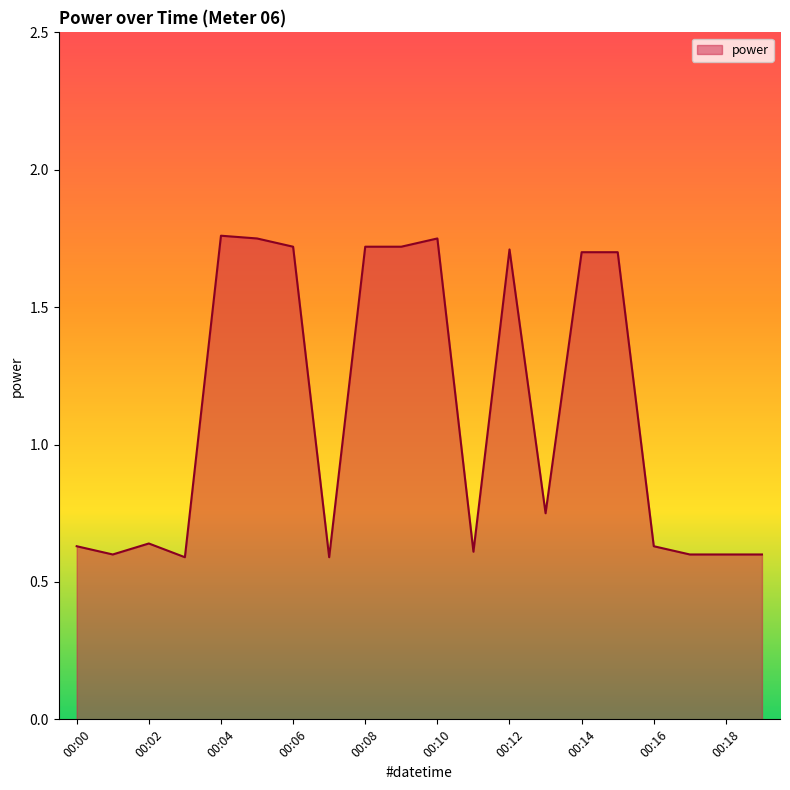

Count the values in the range 0 to 1.

11